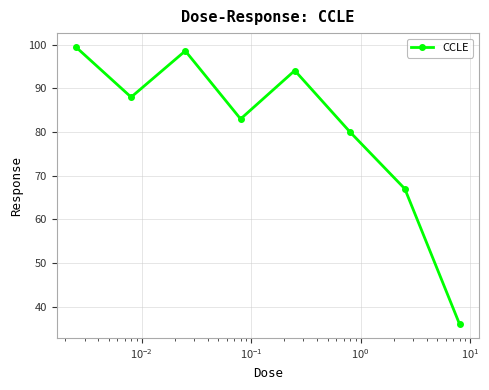

True or false: the data has more than 0 interior local peaks.

True